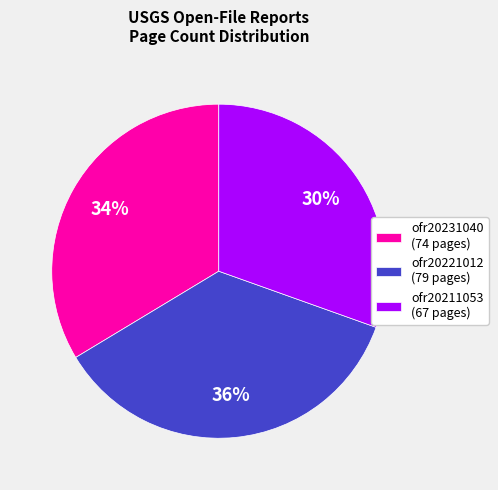

Count the number of slices in the pie.

3